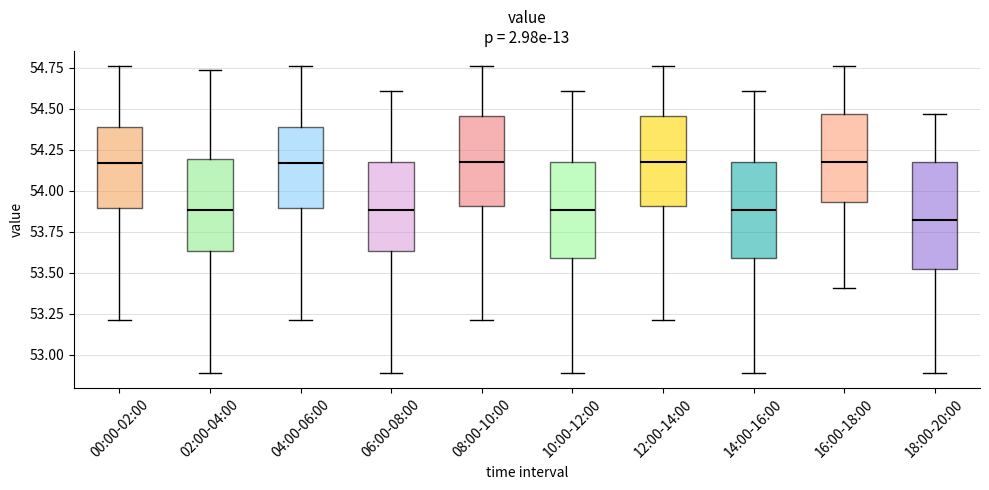

Which box is the tallest, from its lower edge to its upper edge?

18:00-20:00